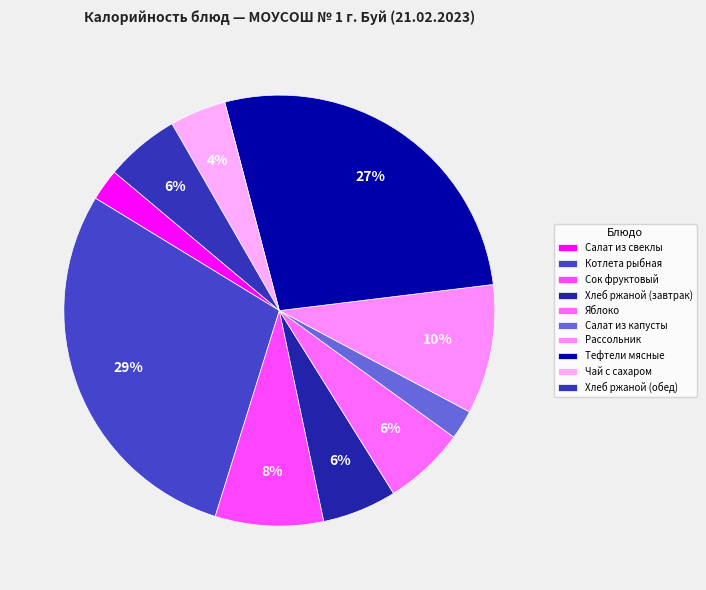

How many slices are in this pie chart?

10